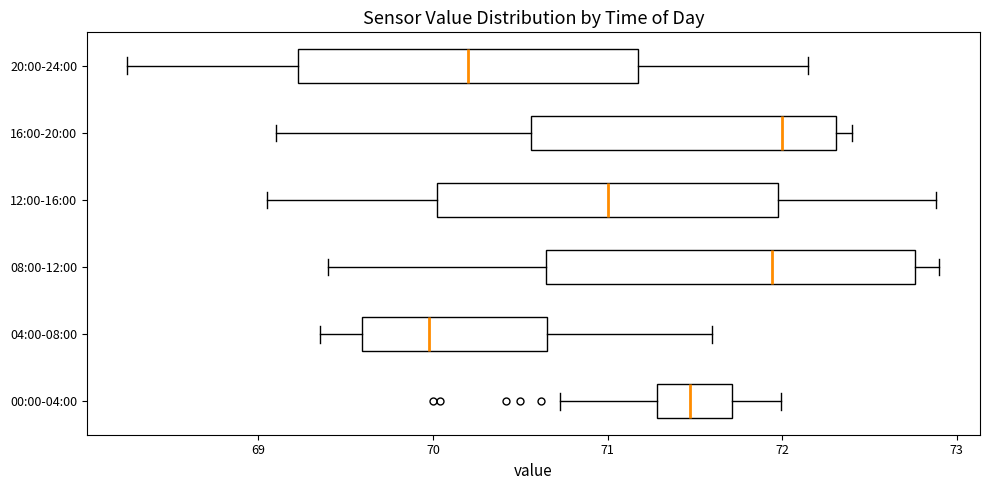

Reading bottom to top, read every box against the x-axis: the position of its median line, the range the box covers, and the ends of its whiskers. The values are not printed on the chart, so give them approximately, as read against the axis.

00:00-04:00: median 71.5, box 71.3 to 71.7, whiskers 70.7 to 72.0
04:00-08:00: median 70.0, box 69.6 to 70.7, whiskers 69.4 to 71.6
08:00-12:00: median 71.9, box 70.6 to 72.8, whiskers 69.4 to 72.9
12:00-16:00: median 71.0, box 70.0 to 72.0, whiskers 69.1 to 72.9
16:00-20:00: median 72.0, box 70.6 to 72.3, whiskers 69.1 to 72.4
20:00-24:00: median 70.2, box 69.2 to 71.2, whiskers 68.3 to 72.2